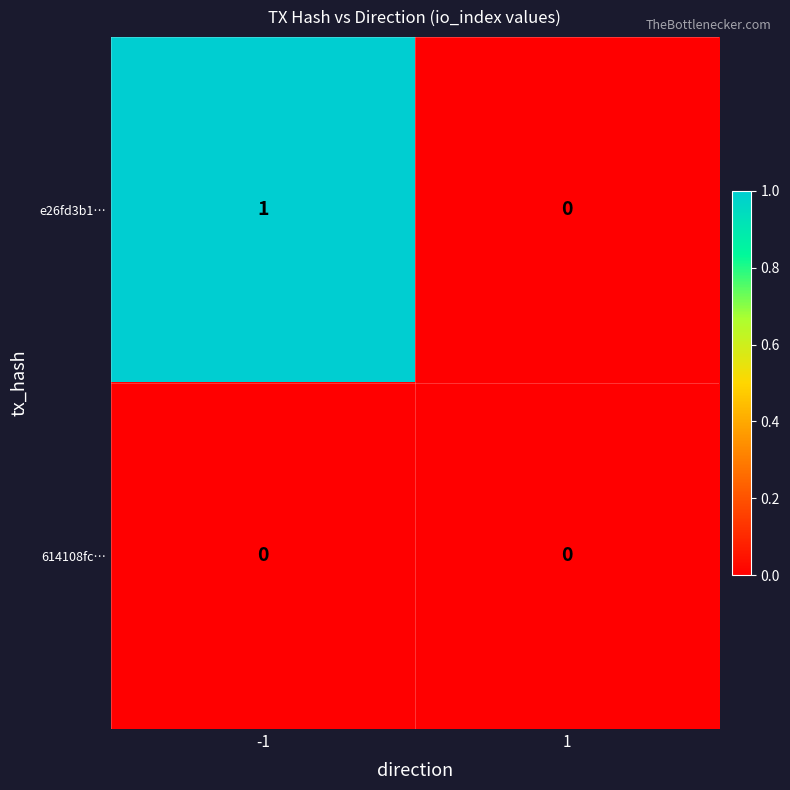

List the labels in order of e26fd3b1… value, largest first.

-1, 1